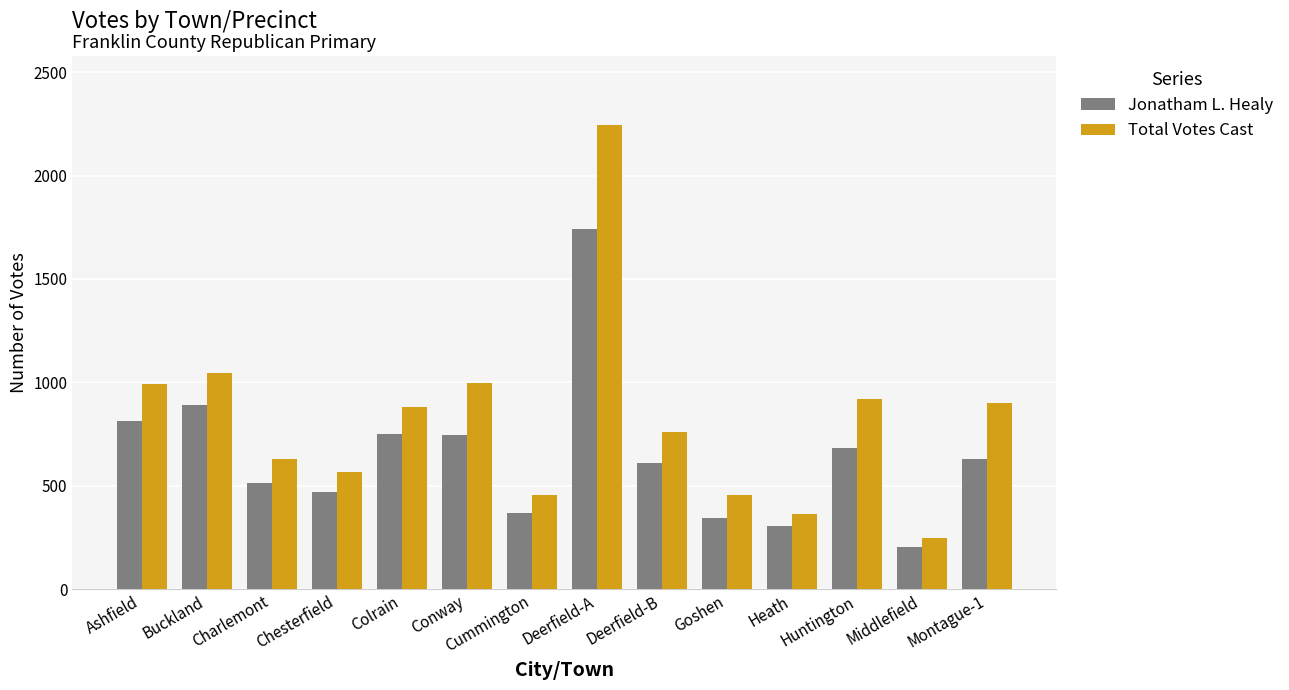

Is it true that Total Votes Cast equals 364 at Heath?

True